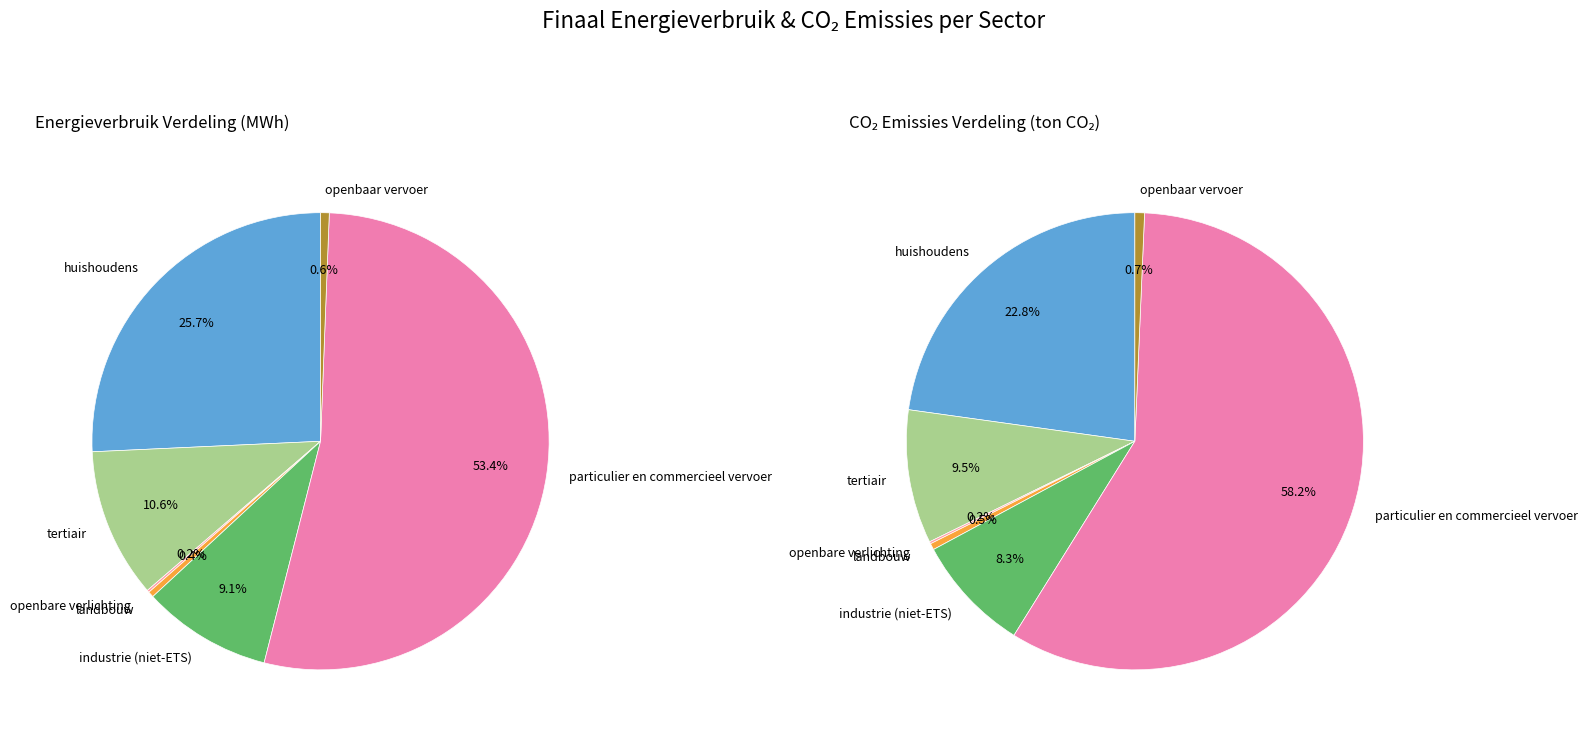

How many slices are in this pie chart?

7